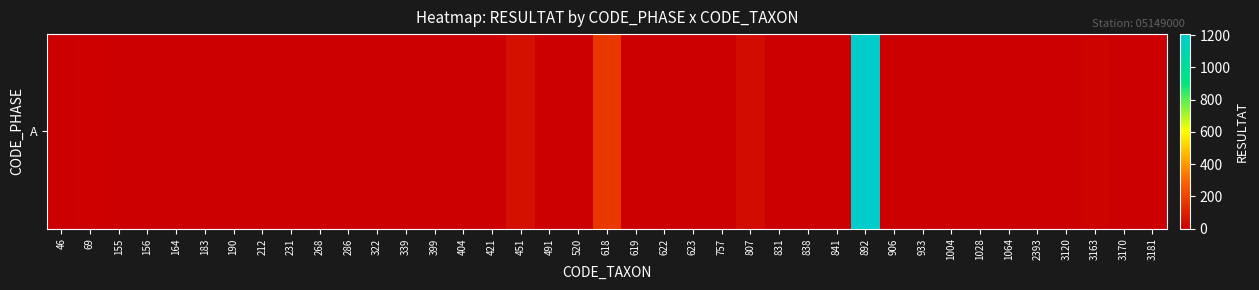

List the labels in order of value, smallest first.

46, 155, 156, 164, 190, 268, 286, 322, 339, 404, 623, 757, 831, 838, 841, 1004, 1064, 2393, 3120, 3170, 3181, 183, 231, 399, 421, 491, 906, 933, 1028, 212, 520, 619, 622, 69, 3163, 807, 451, 618, 892